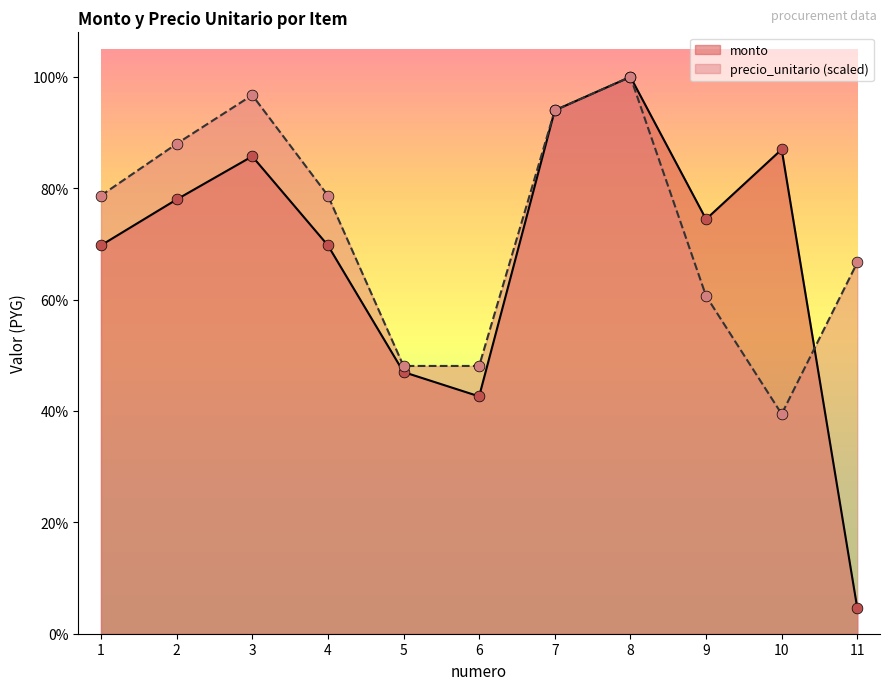

Which series reaches the maximum Y coordinate?

monto